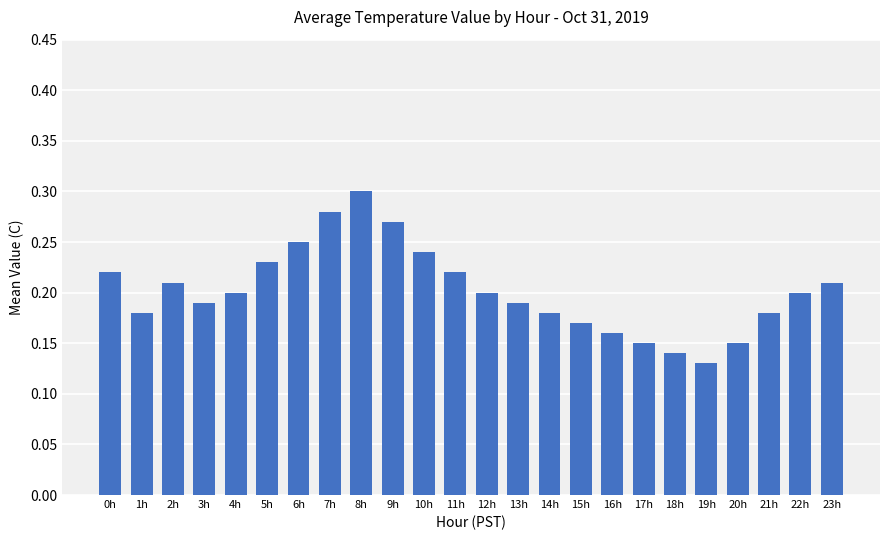

What is the sum of the values at 2h and 16h?

0.4